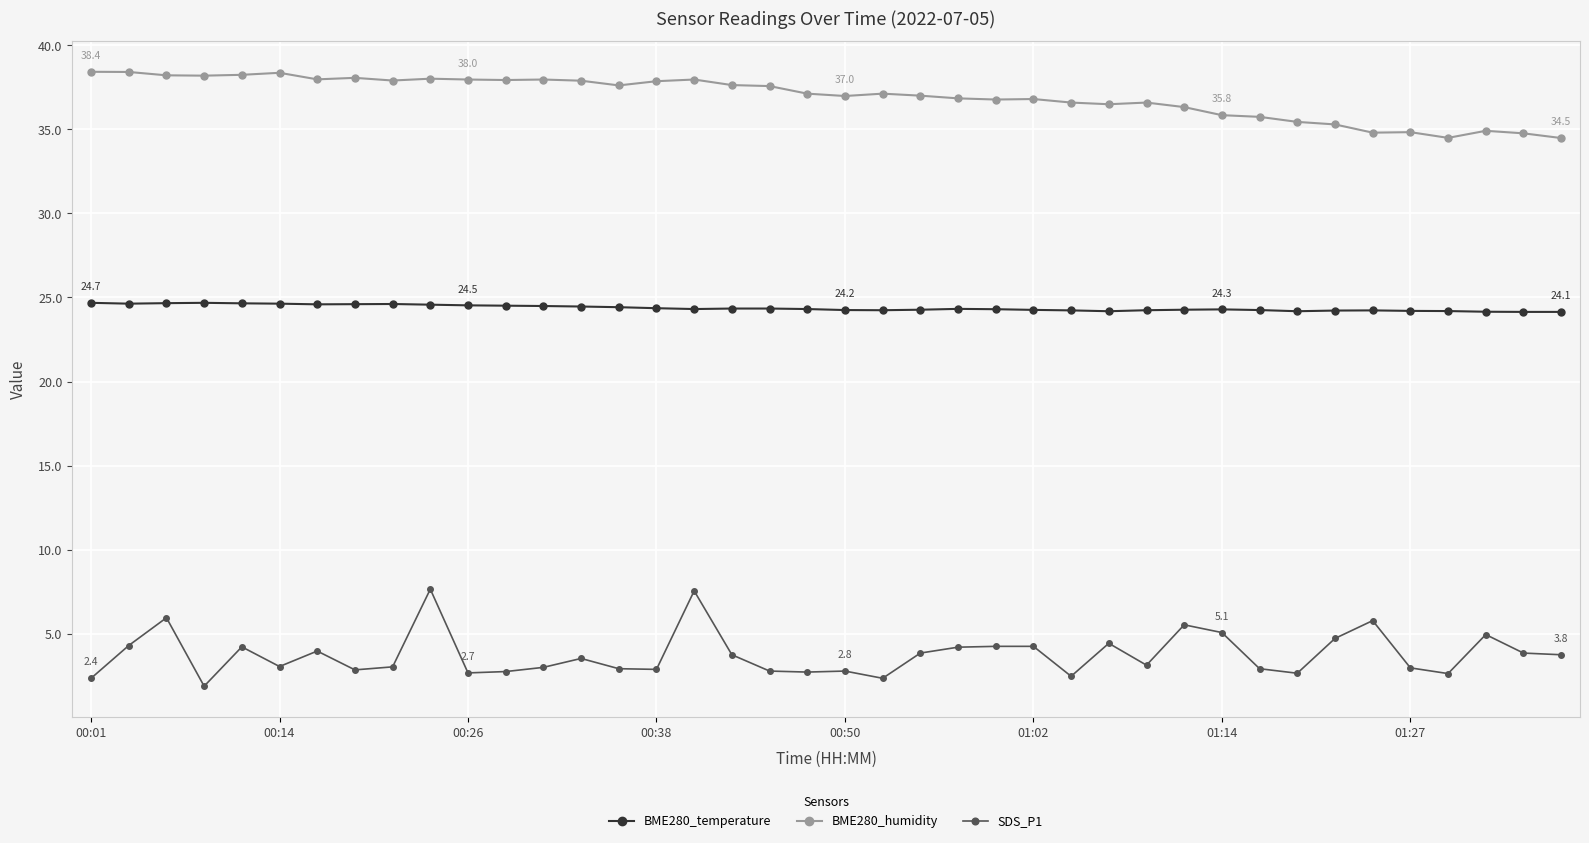

What are all the series names shown in the legend?

BME280_temperature, BME280_humidity, SDS_P1